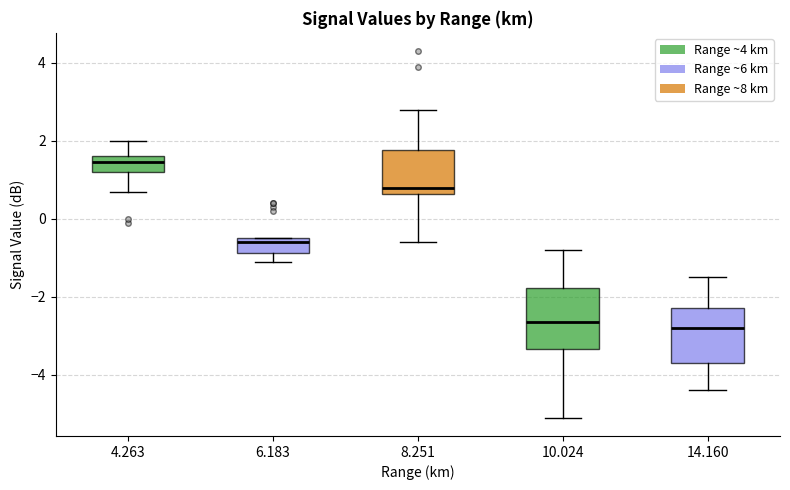

Reading left to right, transcribe this box plot: for each box, give where its median line is, the range the box spans, and where its two whiskers end, as read against the y-axis. The values are not printed on the chart, so give them approximately, as read against the axis.

4.263: median 1.4, box 1.2 to 1.6, whiskers 0.8 to 2.0
6.183: median -0.6, box -0.8 to -0.4, whiskers -1.0 to -0.4
8.251: median 0.8, box 0.6 to 1.8, whiskers -0.6 to 2.8
10.024: median -2.6, box -3.4 to -1.8, whiskers -5.0 to -0.8
14.160: median -2.8, box -3.6 to -2.2, whiskers -4.4 to -1.4